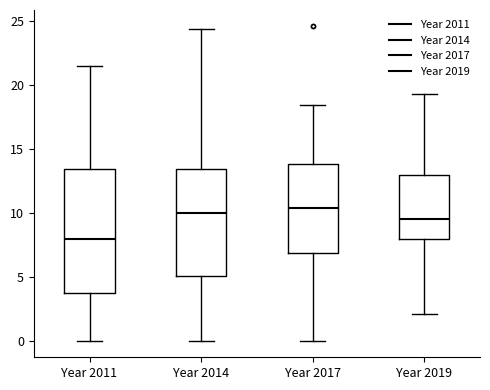

Reading left to right, read every box against the y-axis: the position of its median line, the range the box covers, and the ends of its whiskers. The values are not printed on the chart, so give them approximately, as read against the axis.

Year 2011: median 8.0, box 4.0 to 13.5, whiskers 0.0 to 21.5
Year 2014: median 10.0, box 5.0 to 13.5, whiskers 0.0 to 24.5
Year 2017: median 10.5, box 7.0 to 14.0, whiskers 0.0 to 18.5
Year 2019: median 9.5, box 8.0 to 13.0, whiskers 2.0 to 19.5